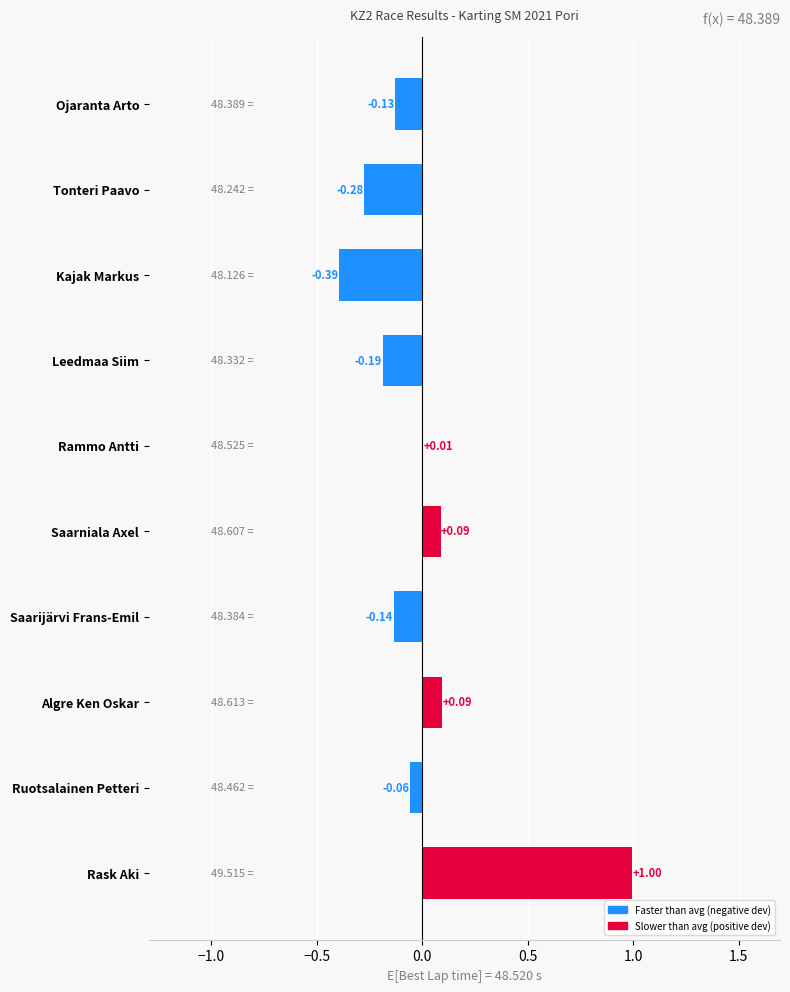

Between Tonteri Paavo and Ruotsalainen Petteri, which is larger?

Ruotsalainen Petteri